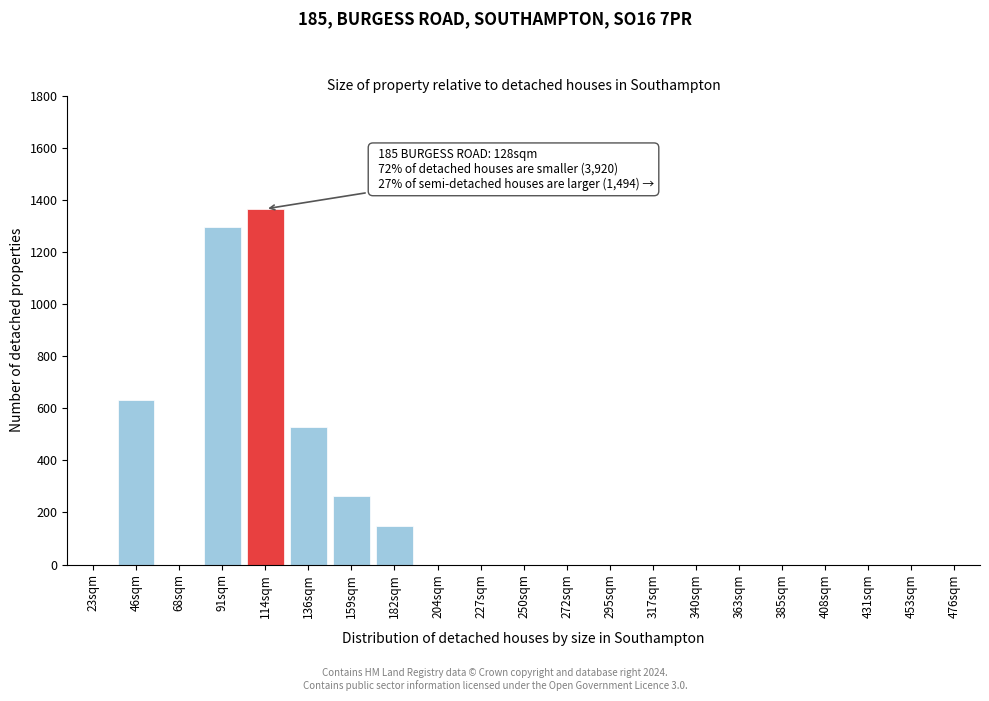

Reading left to right, list all the values displayed in this chart.

23sqm=0	46sqm=631	68sqm=0	91sqm=1295	114sqm=1365	136sqm=529	159sqm=262	182sqm=148	204sqm=0	227sqm=0	250sqm=0	272sqm=0	295sqm=0	317sqm=0	340sqm=0	363sqm=0	385sqm=0	408sqm=0	431sqm=0	453sqm=0	476sqm=0